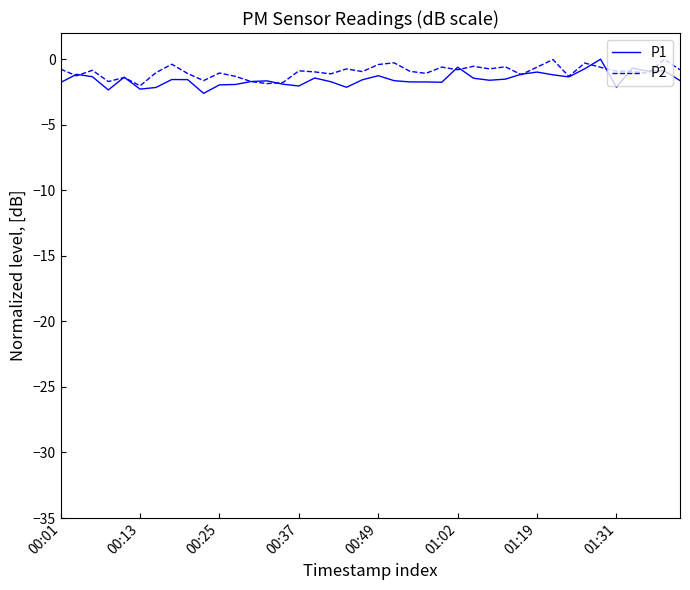

What is the smallest value displayed?

-2.6